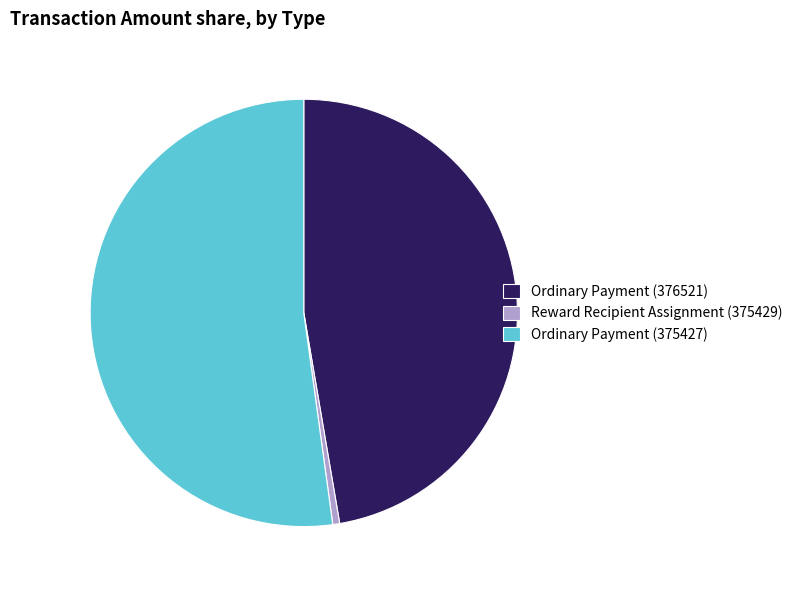

Which has a higher value, Ordinary Payment (375427) or Ordinary Payment (376521)?

Ordinary Payment (375427)